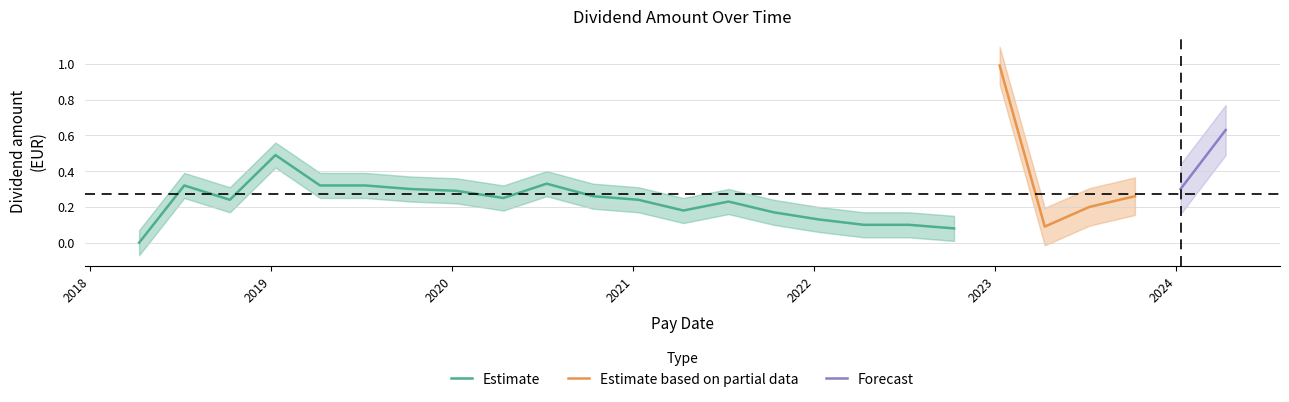

Reading left to right, extract all data points from this chart.

2024-04-10=0.6	2024-01-10=0.3	2023-10-10=0.3	2023-07-10=0.2	2023-04-11=0.1	2023-01-10=1.0	2022-10-10=0.1	2022-07-11=0.1	2022-04-11=0.1	2022-01-10=0.1	2021-10-11=0.2	2021-07-12=0.2	2021-04-12=0.2	2021-01-11=0.2	2020-10-12=0.3	2020-07-10=0.3	2020-04-14=0.2	2020-01-10=0.3	2019-10-10=0.3	2019-07-10=0.3	2019-04-10=0.3	2019-01-10=0.5	2018-10-10=0.2	2018-07-10=0.3	2018-04-10=0.0